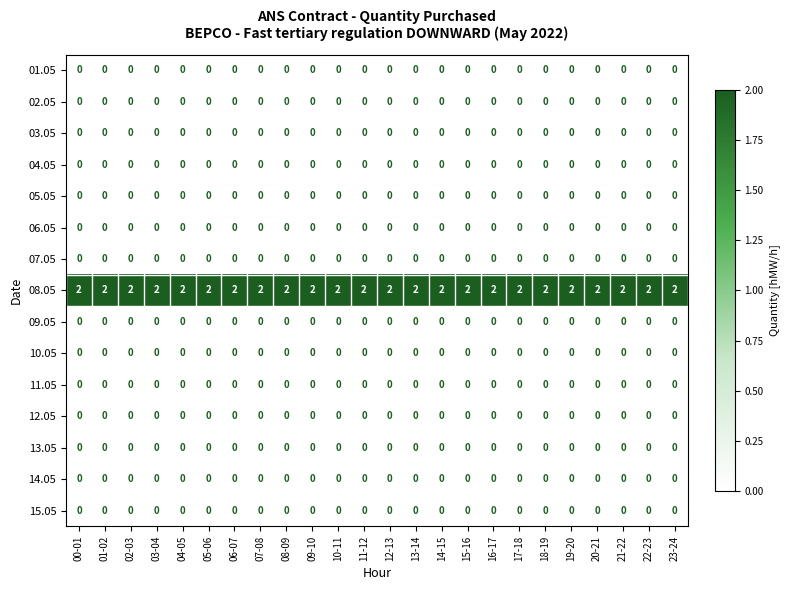

What is the total value across all series at 08-09?

2